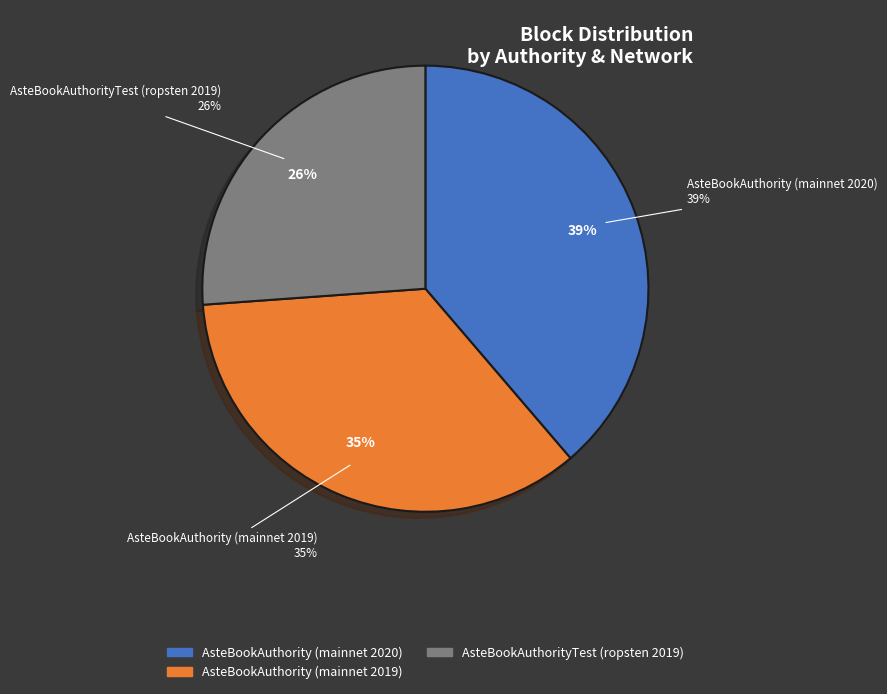

True or false: AsteBookAuthorityTest (ropsten 2019) accounts for 37% of the total.

False